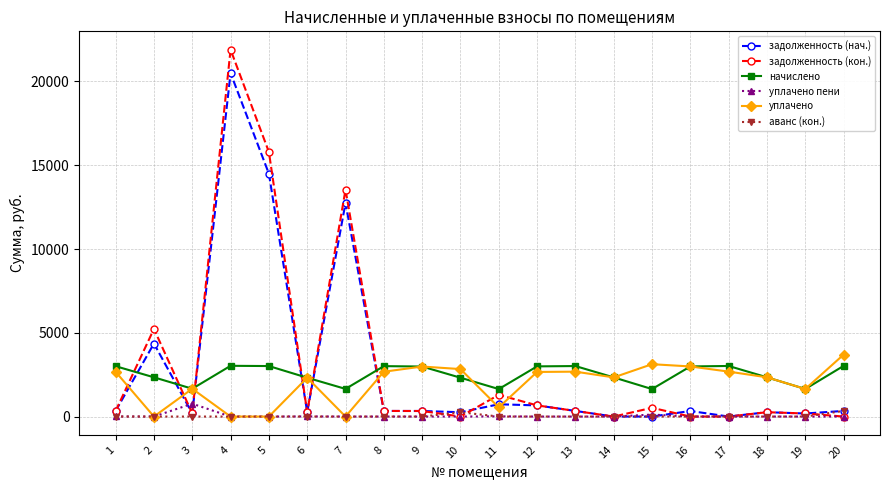

What is the maximum value shown in the chart?

21898.1